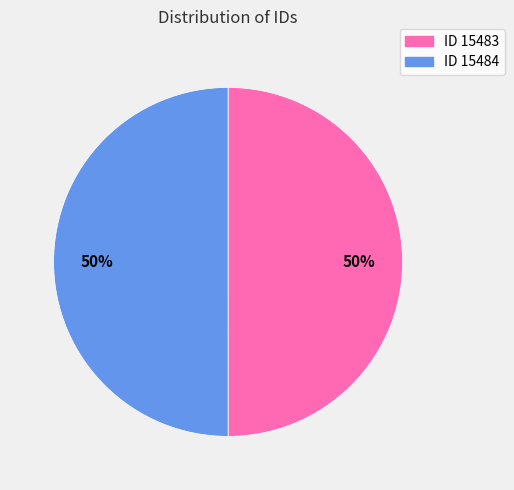

How many segments does this pie chart have?

2